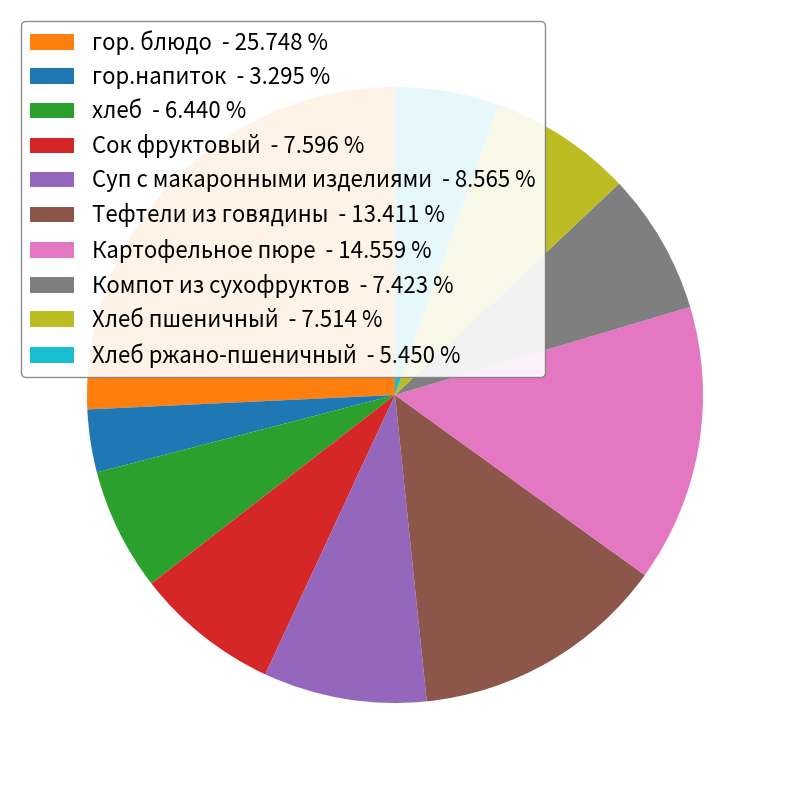

What is the smallest slice in the pie chart?

гор.напиток